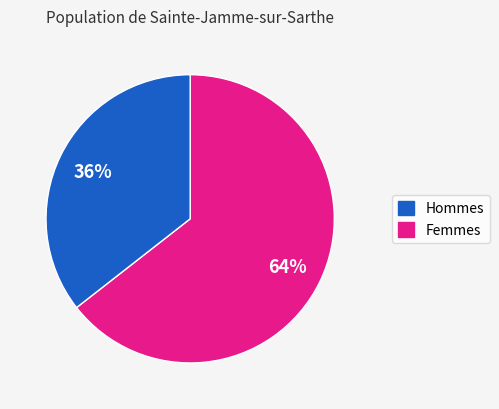

To the nearest percent, what is the average slice percentage?

50%